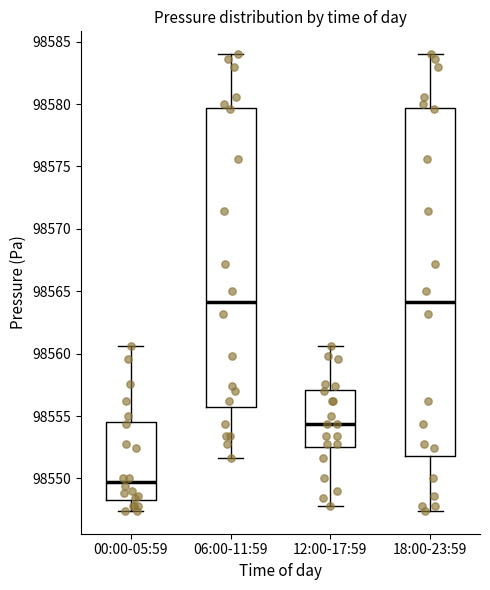

Reading left to right, transcribe this box plot: for each box, give where its median line is, the range the box spans, and where its two whiskers end, as read against the y-axis. The values are not printed on the chart, so give them approximately, as read against the axis.

00:00-05:59: median 98549.5, box 98548.5 to 98554.5, whiskers 98547.5 to 98560.5
06:00-11:59: median 98564.0, box 98556.0 to 98579.5, whiskers 98551.5 to 98584.0
12:00-17:59: median 98554.5, box 98552.5 to 98557.0, whiskers 98548.0 to 98560.5
18:00-23:59: median 98564.0, box 98552.0 to 98579.5, whiskers 98547.5 to 98584.0